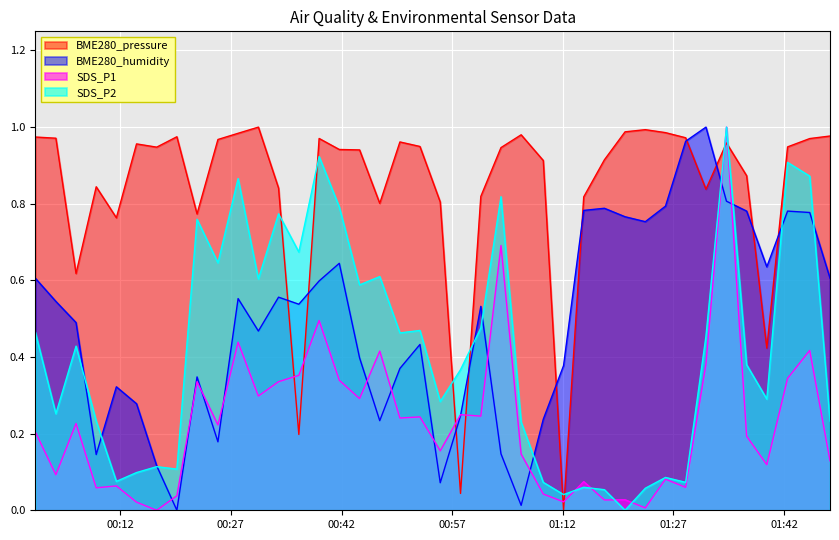

Reading right to left, extract all data points from this chart.

BME280_pressure: 1.0	1.0	0.9	0.4	0.9	1.0	0.8	1.0	1.0	1.0	1.0	0.9	0.8	0.0	0.9	1.0	0.9	0.8	0.0	0.8	0.9	1.0	0.8	0.9	0.9	1.0	0.2	0.8	1.0	1.0	1.0	0.8	1.0	0.9	1.0	0.8	0.8	0.6	1.0	1.0
BME280_humidity: 0.6	0.8	0.8	0.6	0.8	0.8	1.0	1.0	0.8	0.8	0.8	0.8	0.8	0.4	0.2	0.0	0.1	0.5	0.2	0.1	0.4	0.4	0.2	0.4	0.6	0.6	0.5	0.6	0.5	0.6	0.2	0.3	0.0	0.1	0.3	0.3	0.1	0.5	0.5	0.6
SDS_P1: 0.1	0.4	0.3	0.1	0.2	1.0	0.4	0.1	0.1	0.0	0.0	0.0	0.1	0.0	0.0	0.1	0.7	0.2	0.2	0.2	0.2	0.2	0.4	0.3	0.3	0.5	0.4	0.3	0.3	0.4	0.2	0.3	0.0	0.0	0.0	0.1	0.1	0.2	0.1	0.2
SDS_P2: 0.2	0.9	0.9	0.3	0.4	1.0	0.5	0.1	0.1	0.1	0.0	0.1	0.1	0.0	0.1	0.2	0.8	0.5	0.4	0.3	0.5	0.5	0.6	0.6	0.8	0.9	0.7	0.8	0.6	0.9	0.6	0.8	0.1	0.1	0.1	0.1	0.2	0.4	0.3	0.5